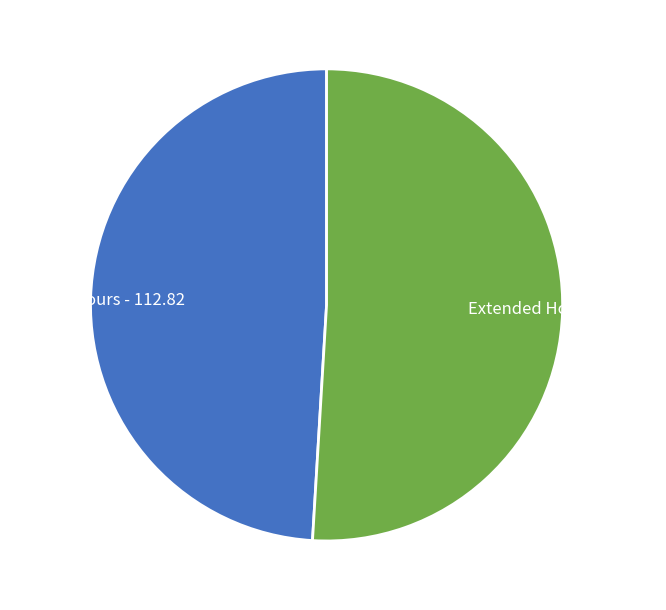

Rank the categories by value from lowest to highest.

Regular Hours - 112.82, Extended Hours - 117.19